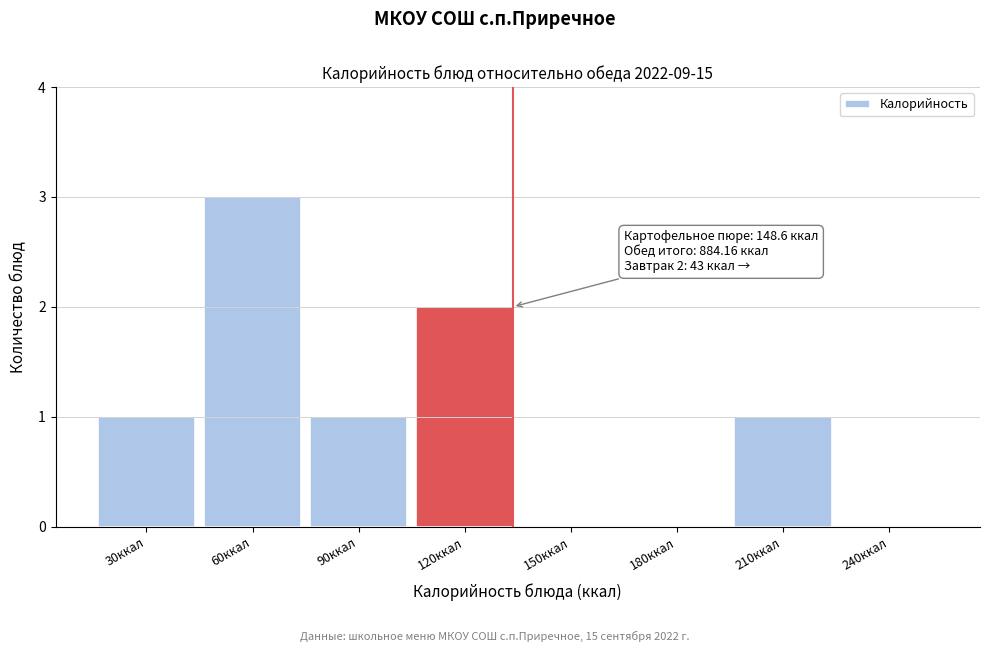

Reading left to right, what are all the values shown in this chart?

30ккал=1	60ккал=3	90ккал=1	120ккал=2	150ккал=0	180ккал=0	210ккал=1	240ккал=0